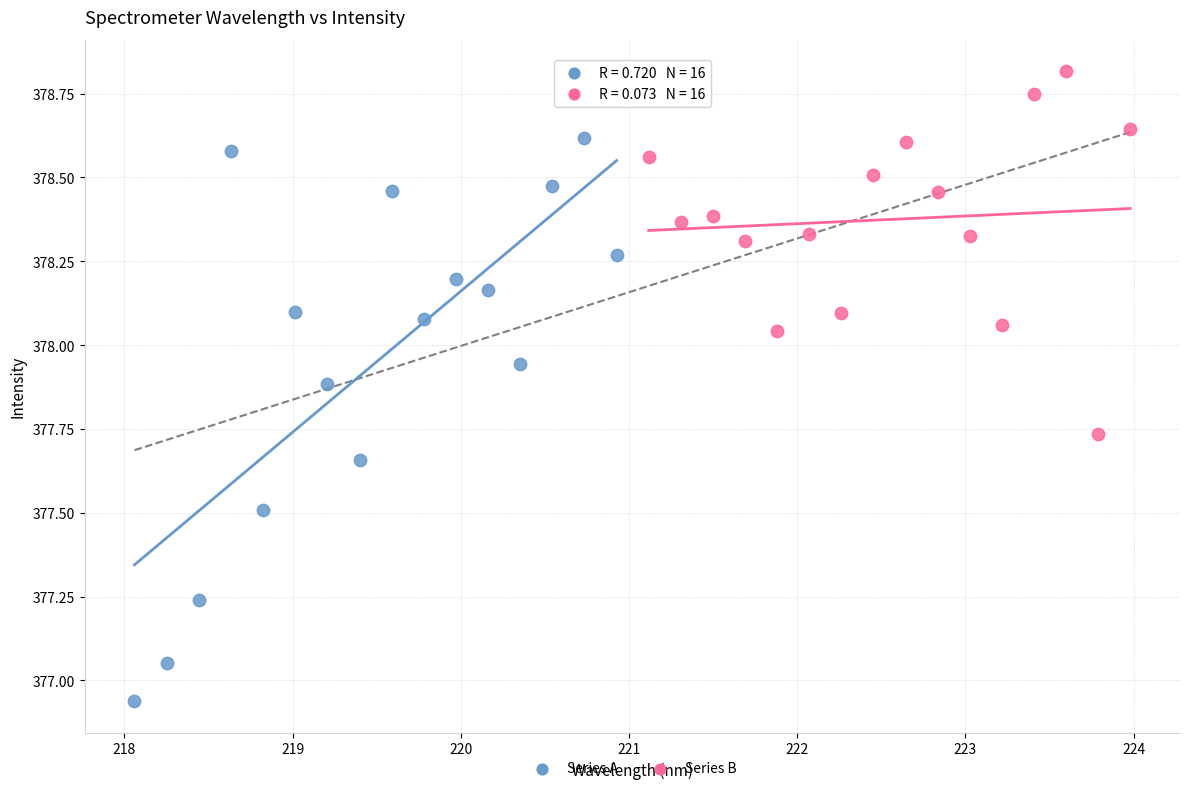

Which series reaches the minimum Y coordinate?

Series A